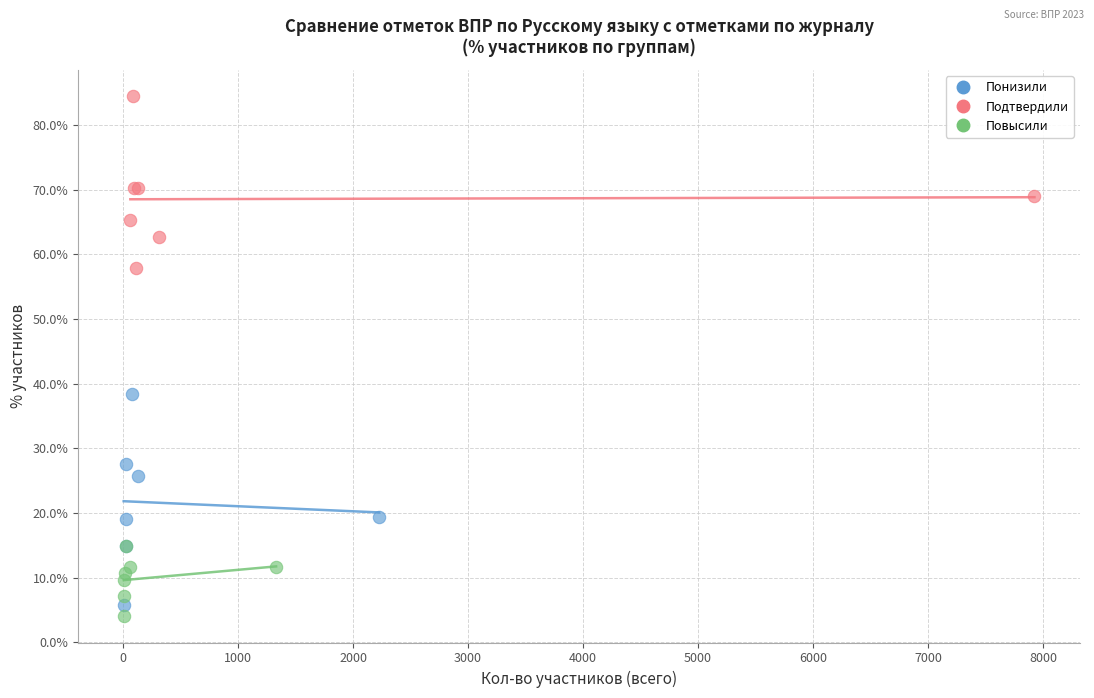

Which series reaches the maximum Y coordinate?

Подтвердили